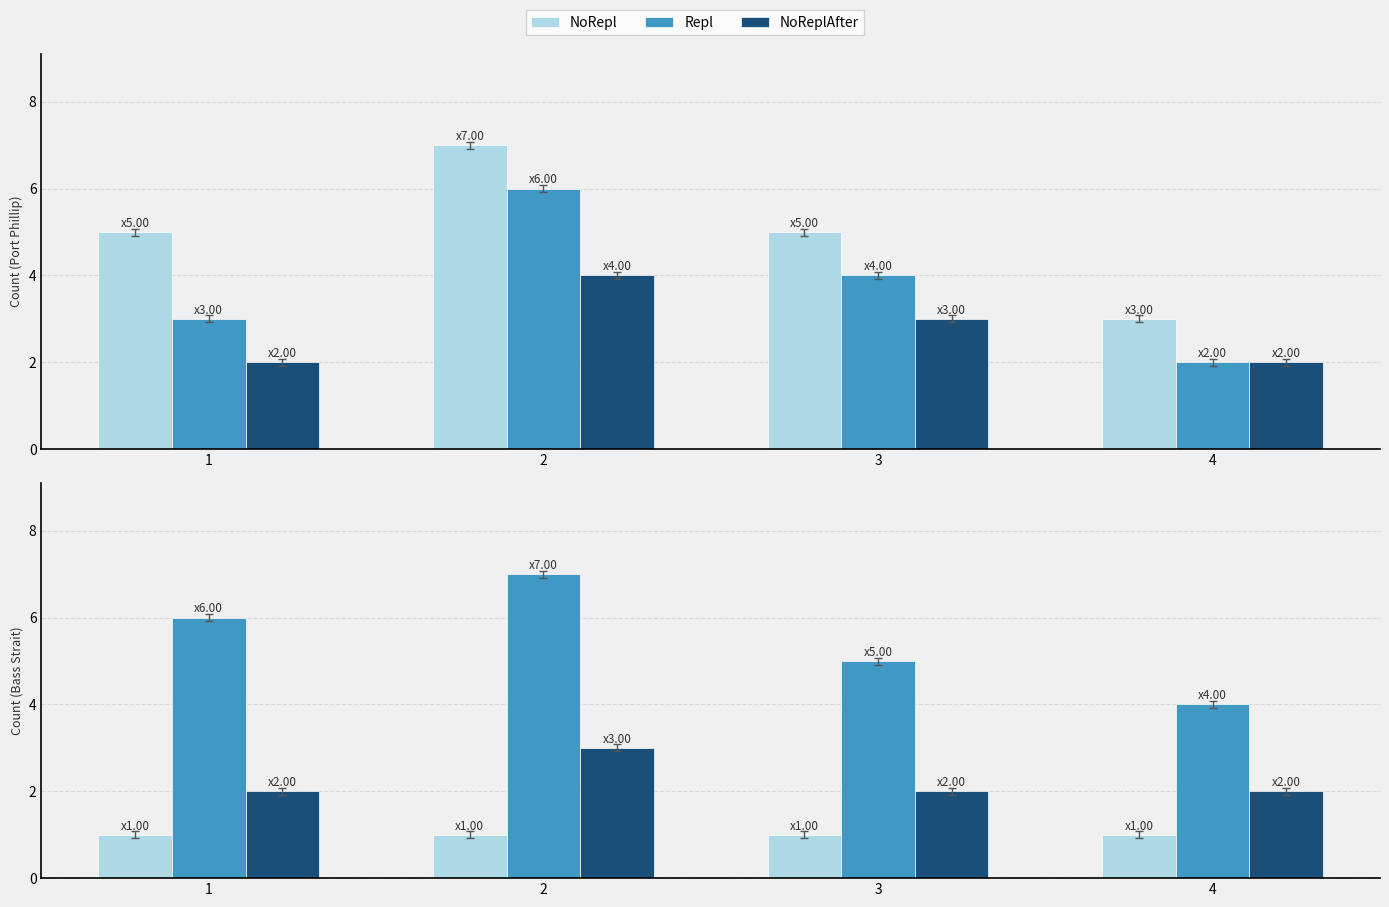

Where does the Repl series first go above 6?

2